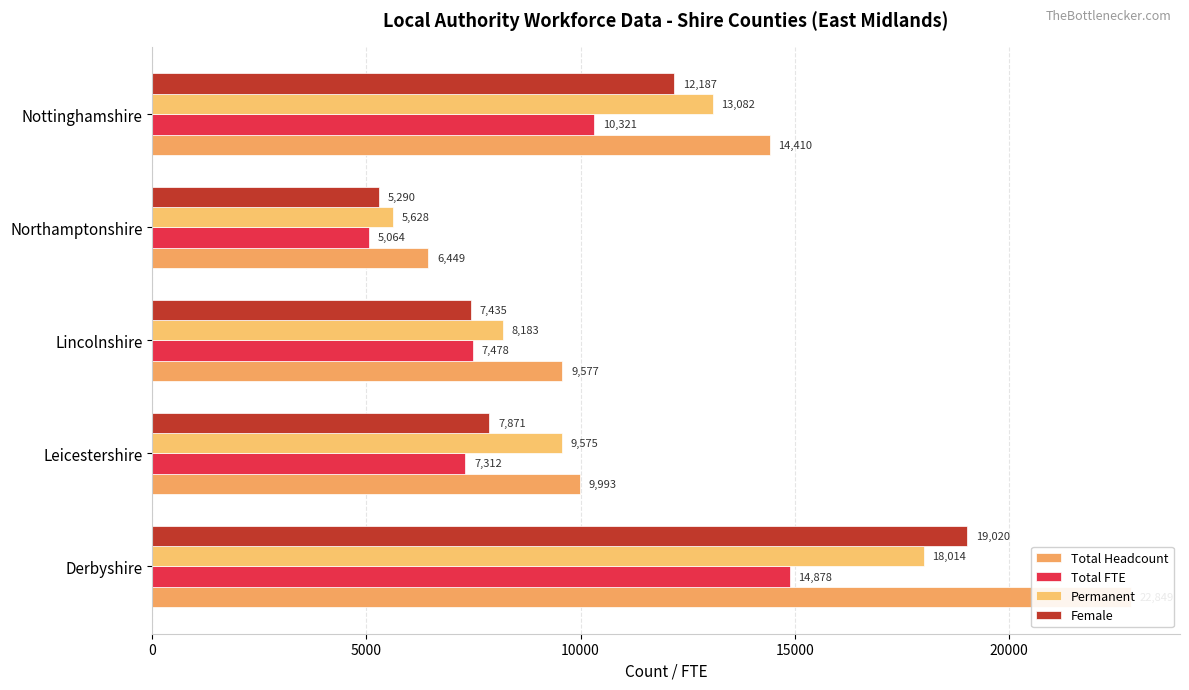

What is the average value of the Permanent series?

10896.3